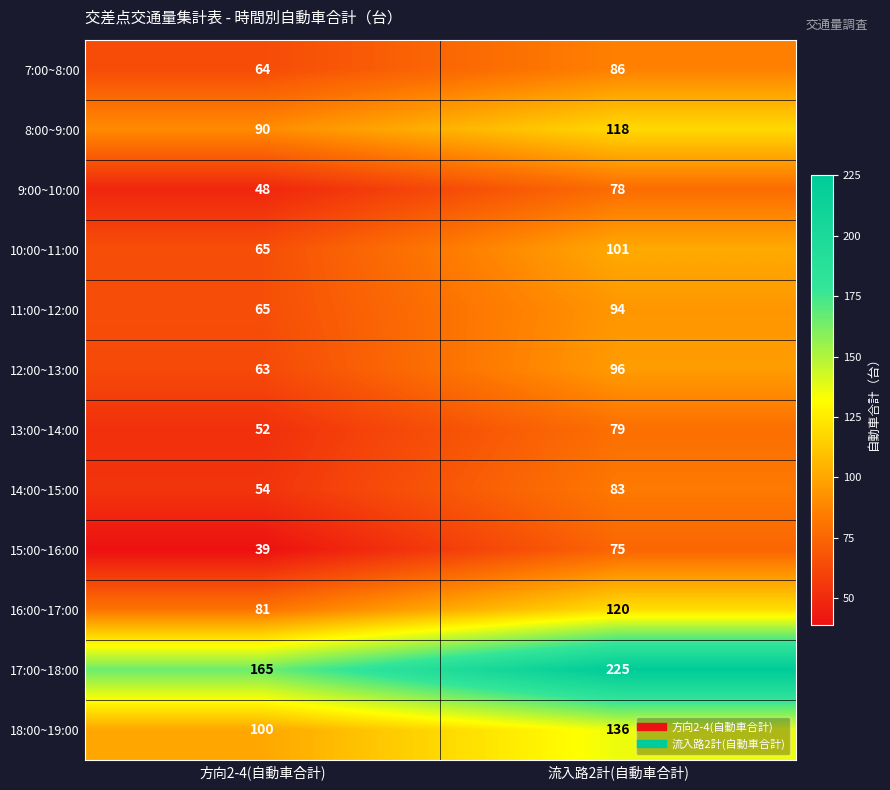

At how many categories does at least one series exceed 170?

1